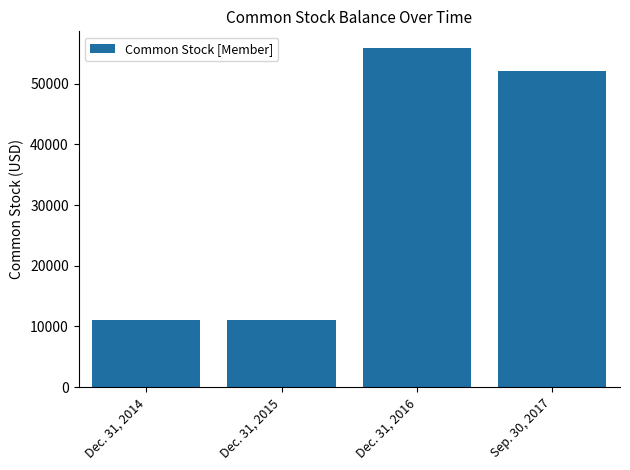

Reading left to right, extract all data points from this chart.

11112	11112	55825	52000